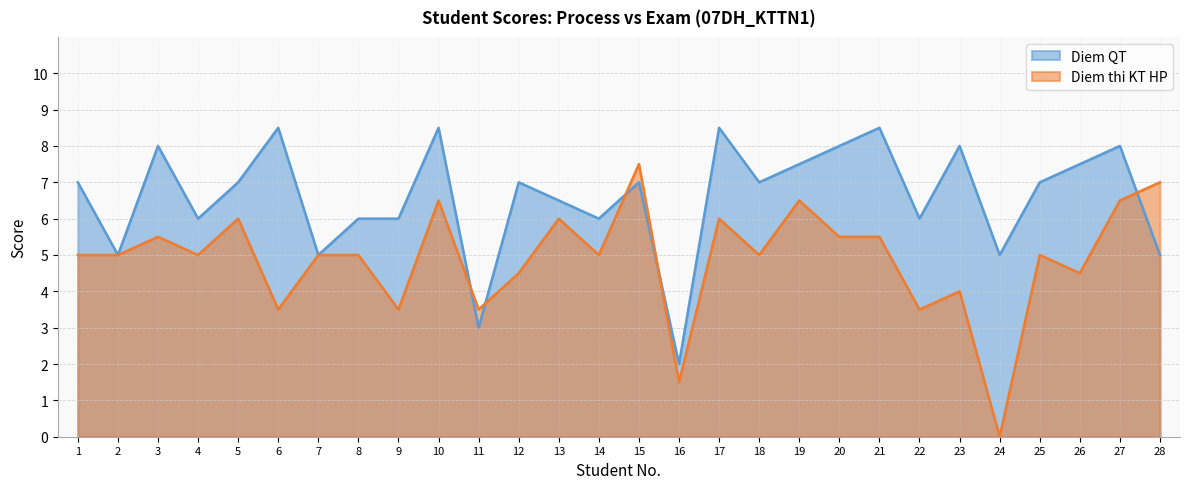

What is the value of the Diem QT point at the 26th from the left?

7.5